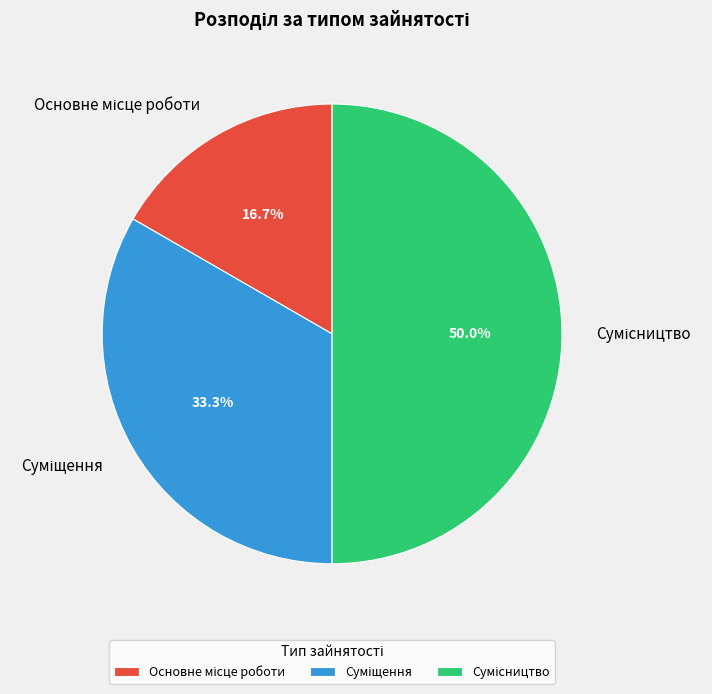

What is the ratio of the value at Суміщення to the value at Сумісництво?

0.7